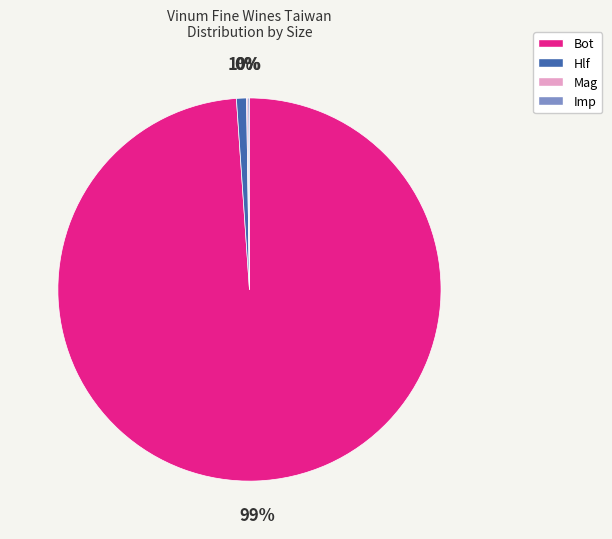

Which slice is the largest?

Bot